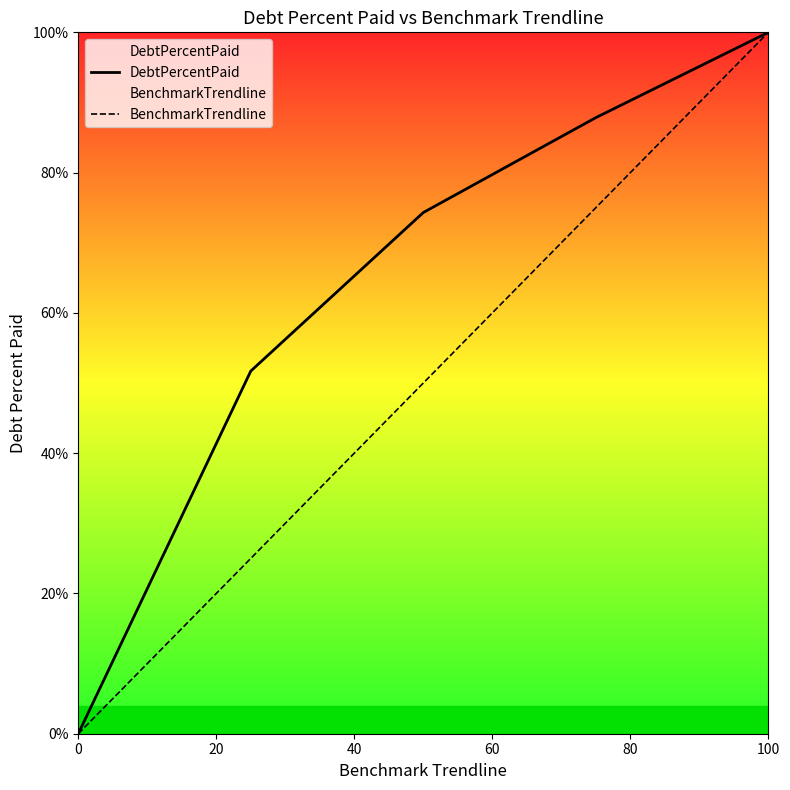

True or false: DebtPercentPaid has a value of 35.5 at 100.

False